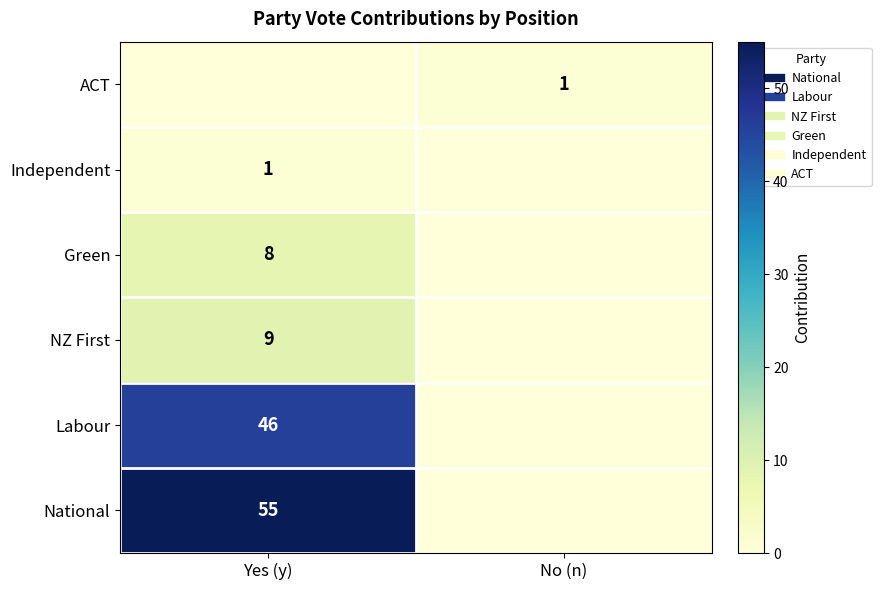

At which label is National closest to 27?

No (n)